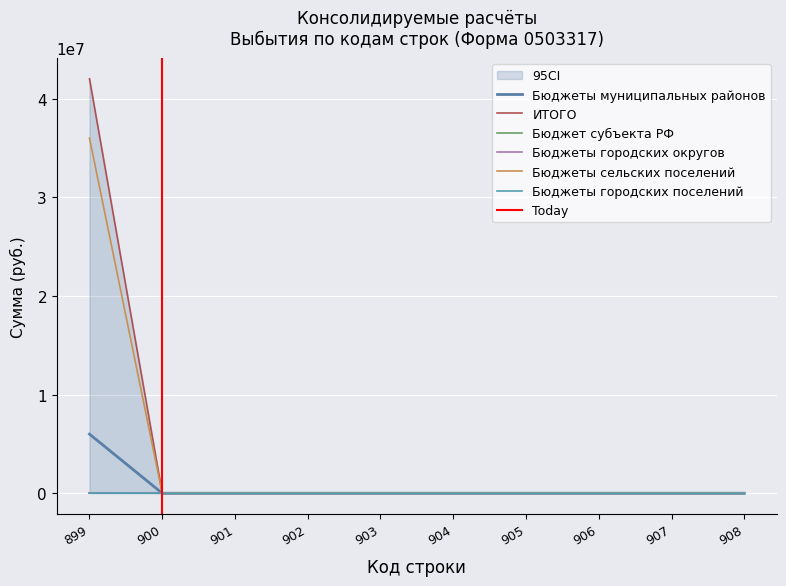

At which label does Бюджеты городских поселений reach its minimum?

900